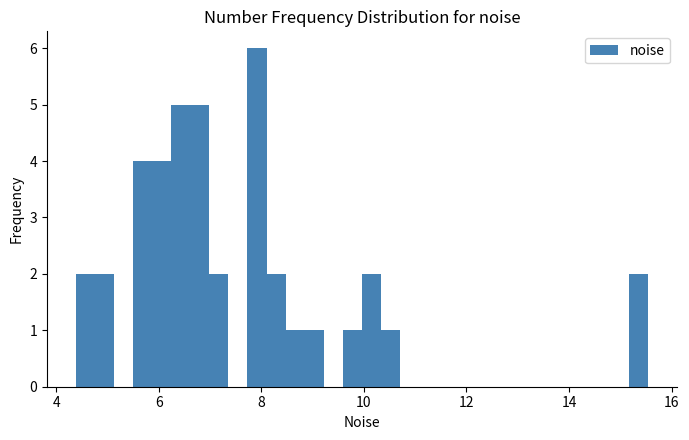

Read against the x-axis, roughly where is the centre of the tallest bar?

8.0